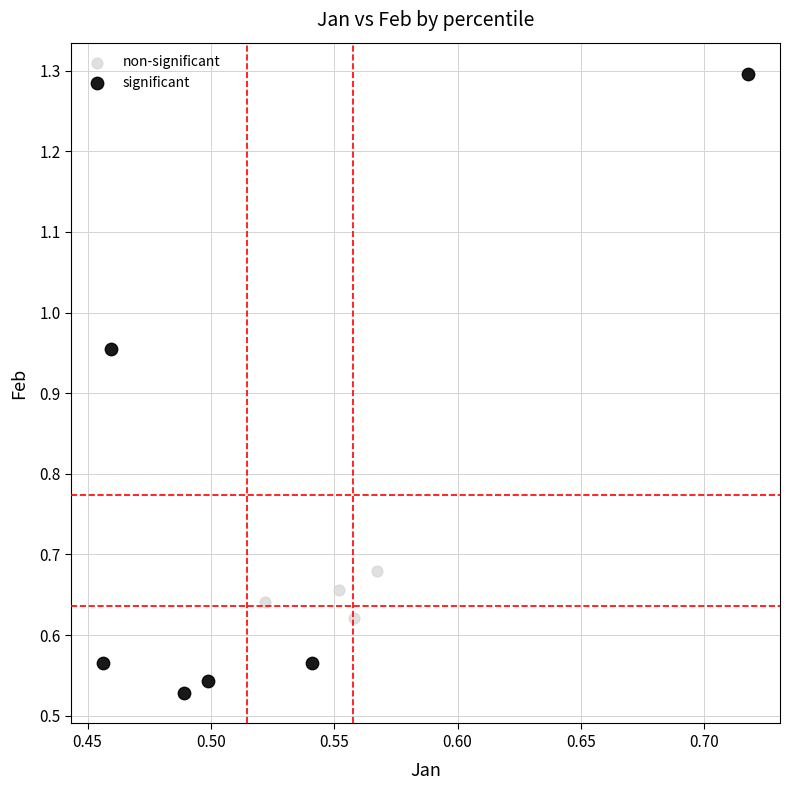

Which series has the widest spread of Y values?

significant